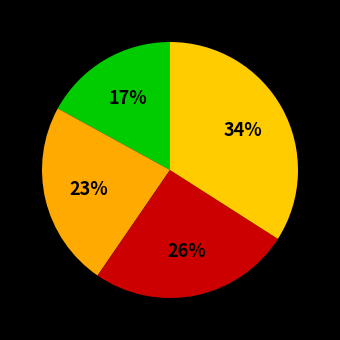

Is there a majority slice in this chart?

No